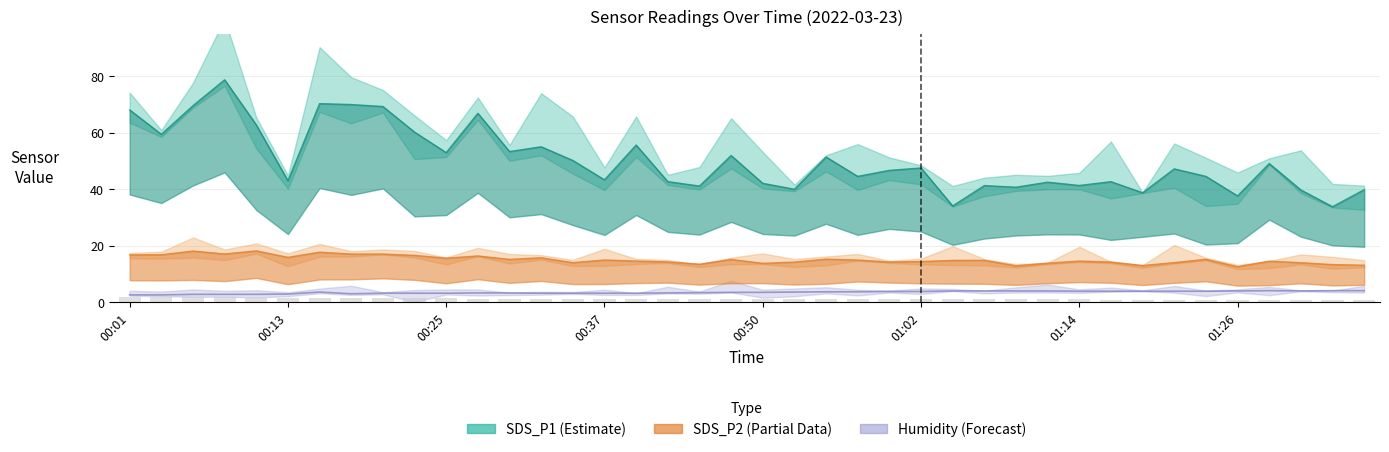

How many values exceed 1?

26